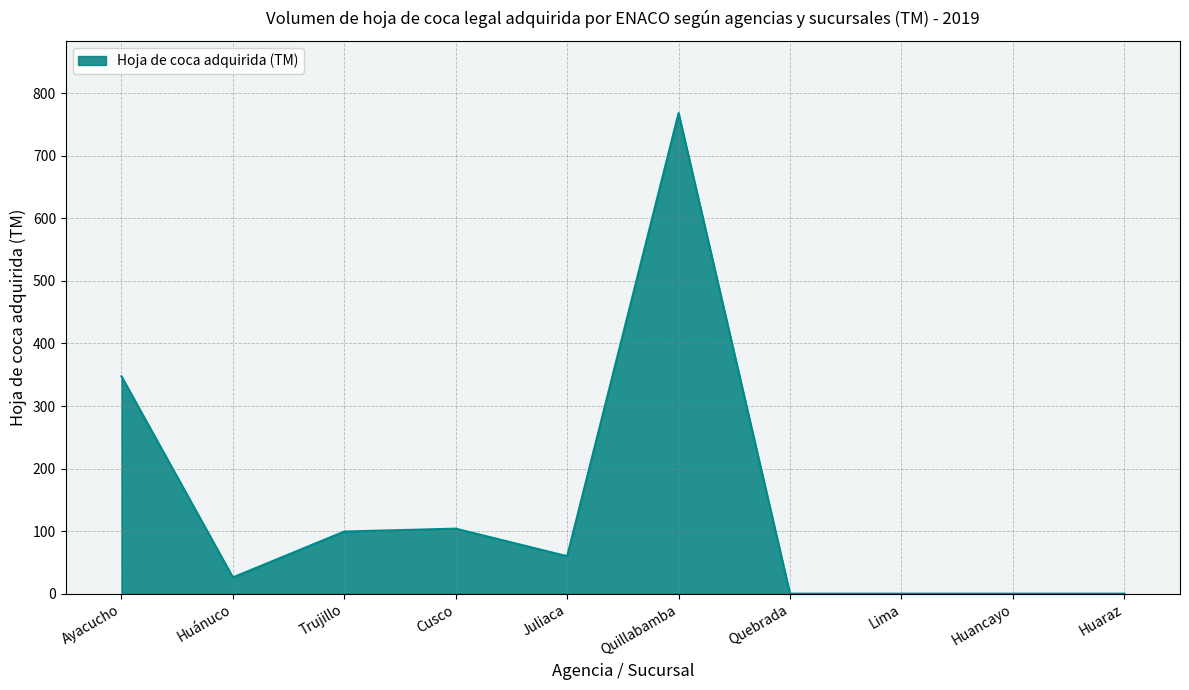

The value at Trujillo is 131.0. True or false?

False